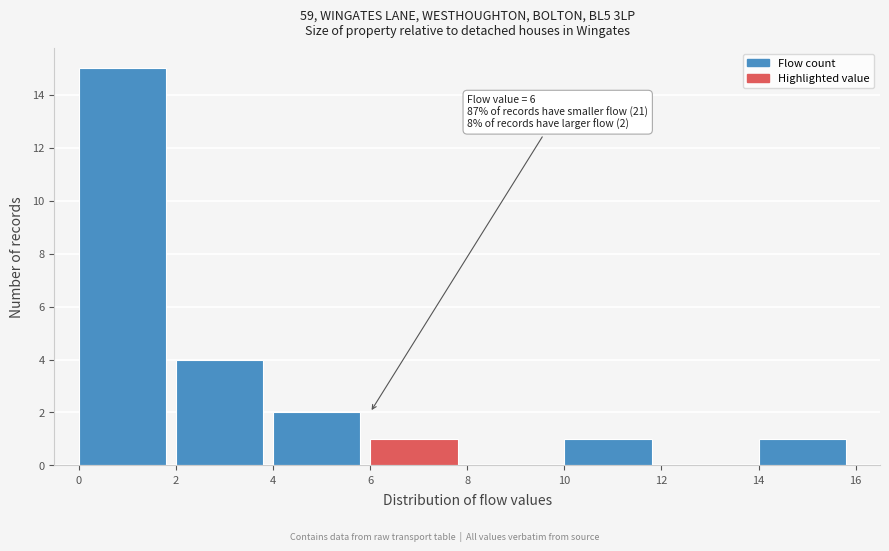

Over which range of the x-axis is the bar tallest?

0 to 2